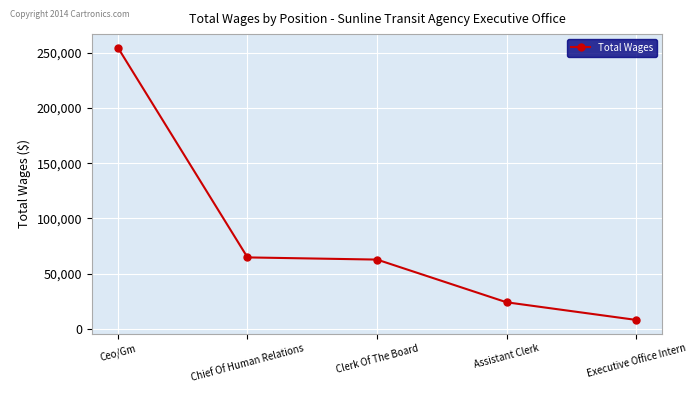

How many series are shown in this chart?

1